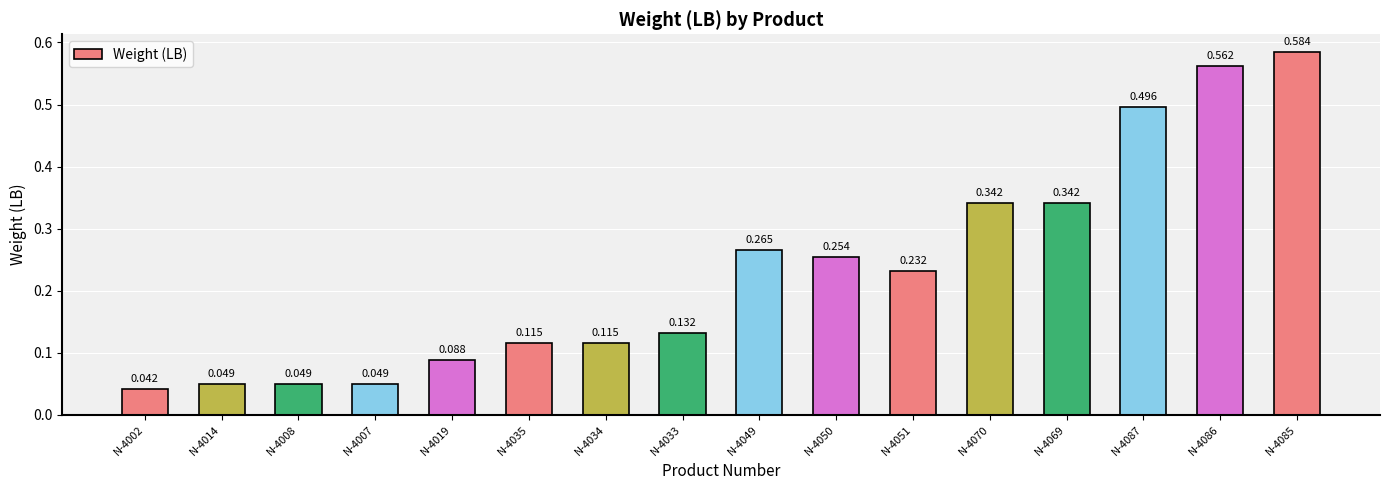

Reading left to right, extract all data points from this chart.

N-4002=0.0	N-4014=0.0	N-4008=0.0	N-4007=0.0	N-4019=0.1	N-4035=0.1	N-4034=0.1	N-4033=0.1	N-4049=0.3	N-4050=0.3	N-4051=0.2	N-4070=0.3	N-4069=0.3	N-4087=0.5	N-4086=0.6	N-4085=0.6